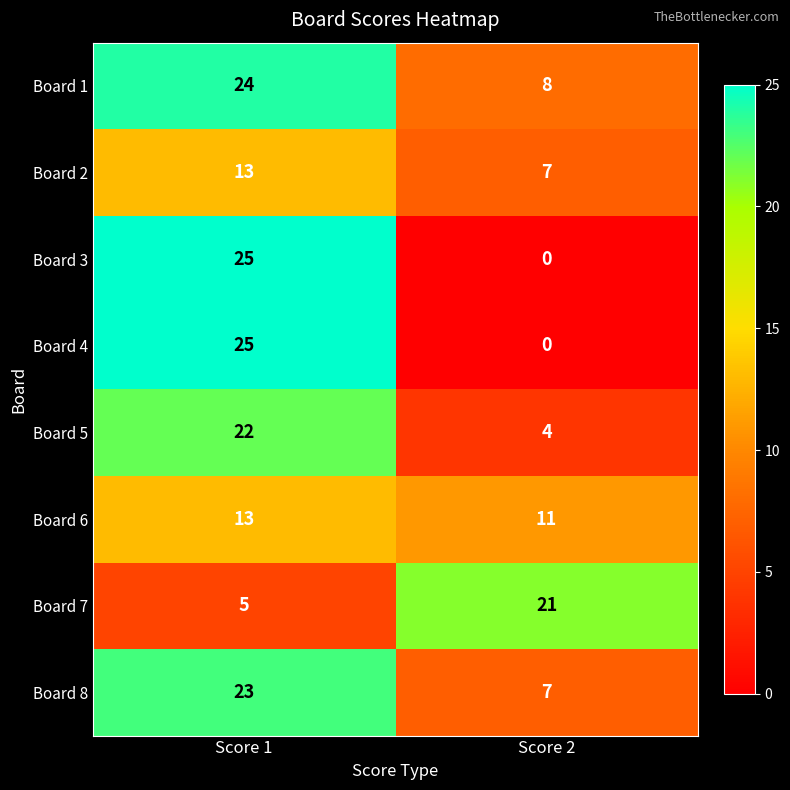

Which label corresponds to the largest value in the chart?

Score 1